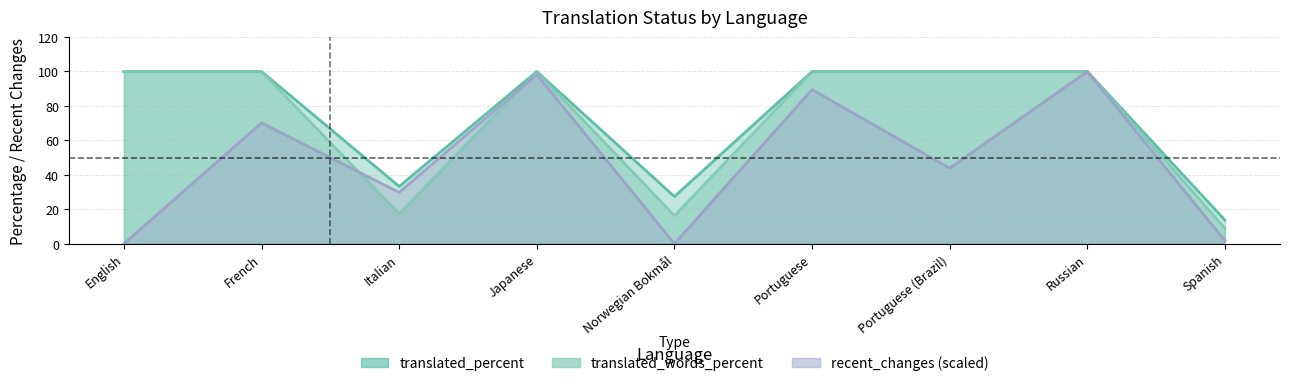

Which series has the widest spread of values?

recent_changes